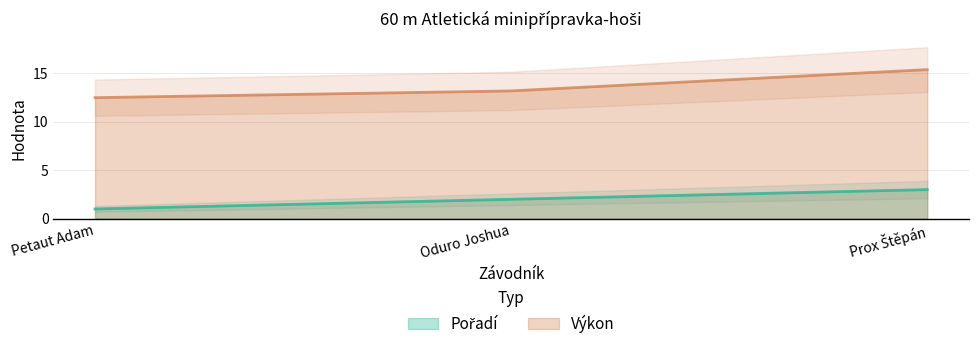

Rank the categories by Výkon value from lowest to highest.

Petaut Adam, Oduro Joshua, Prox Štěpán